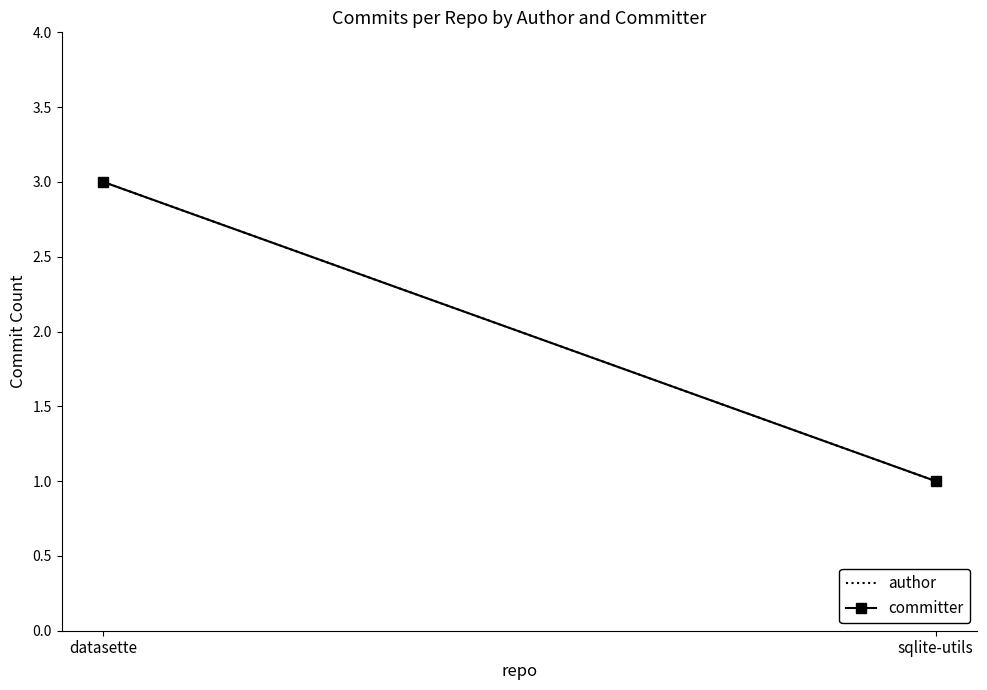

What is the total value across all series at datasette?

6